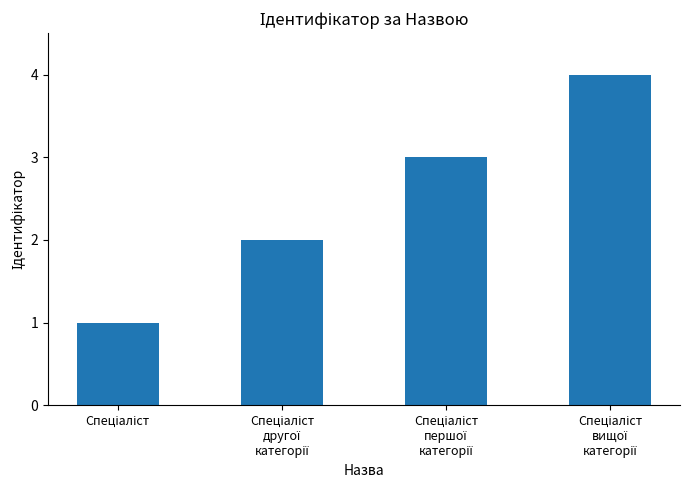

What is the sum of all values?

10